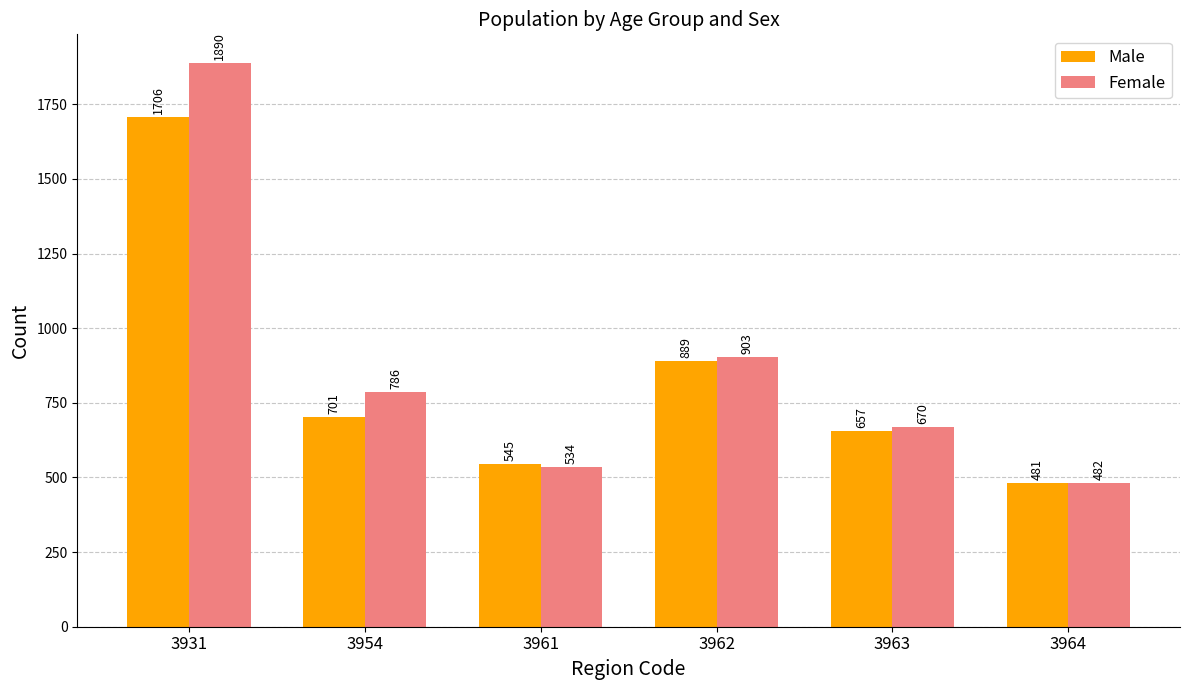

What is the difference between the highest and lowest values at 3962?

14